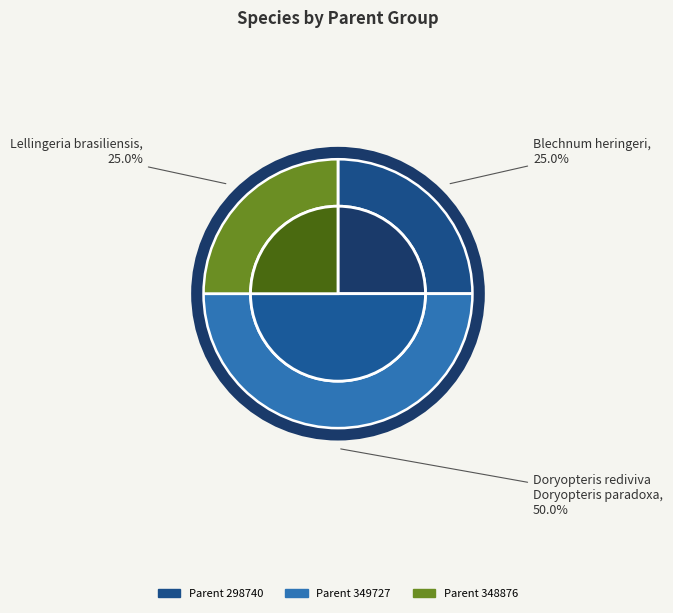

Which category has the biggest portion of the pie?

Doryopteris rediviva